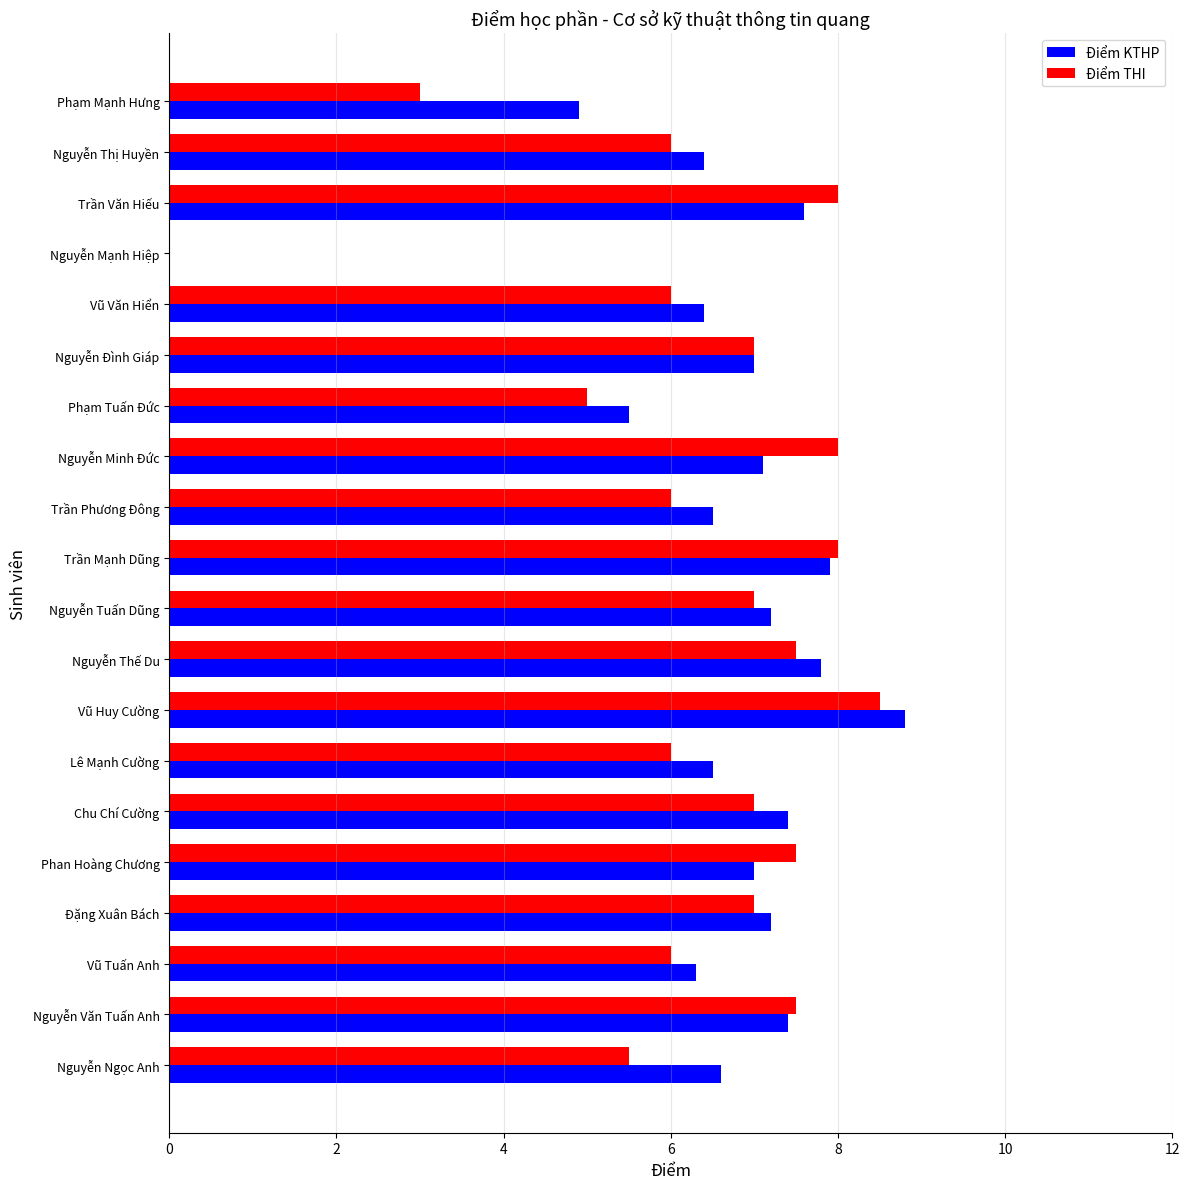

What is the total value across all series at Trần Mạnh Dũng?

15.9